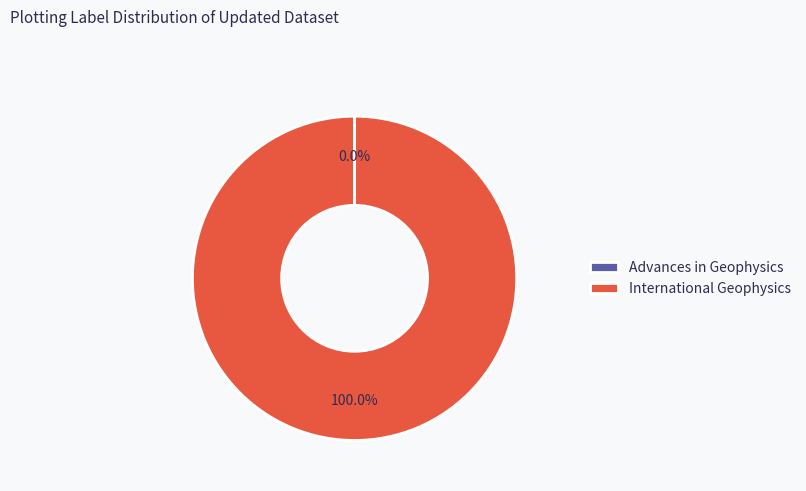

Is International Geophysics the majority of the pie?

Yes